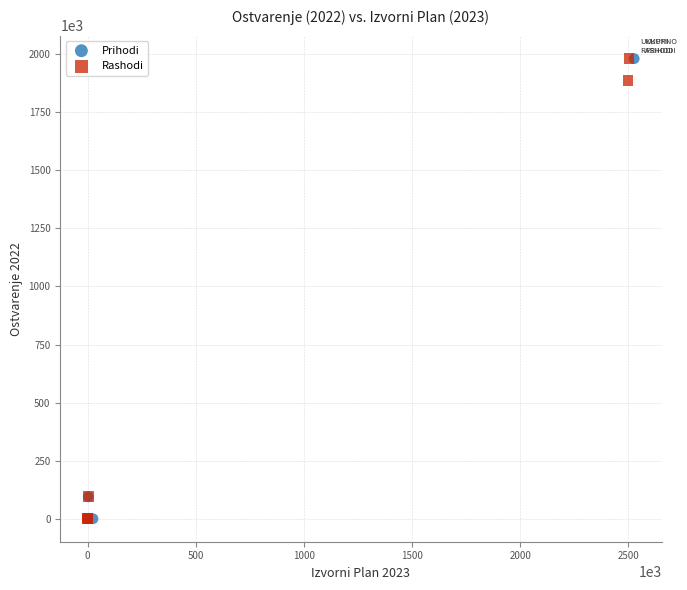

What are all the series names shown in the legend?

Prihodi, Rashodi